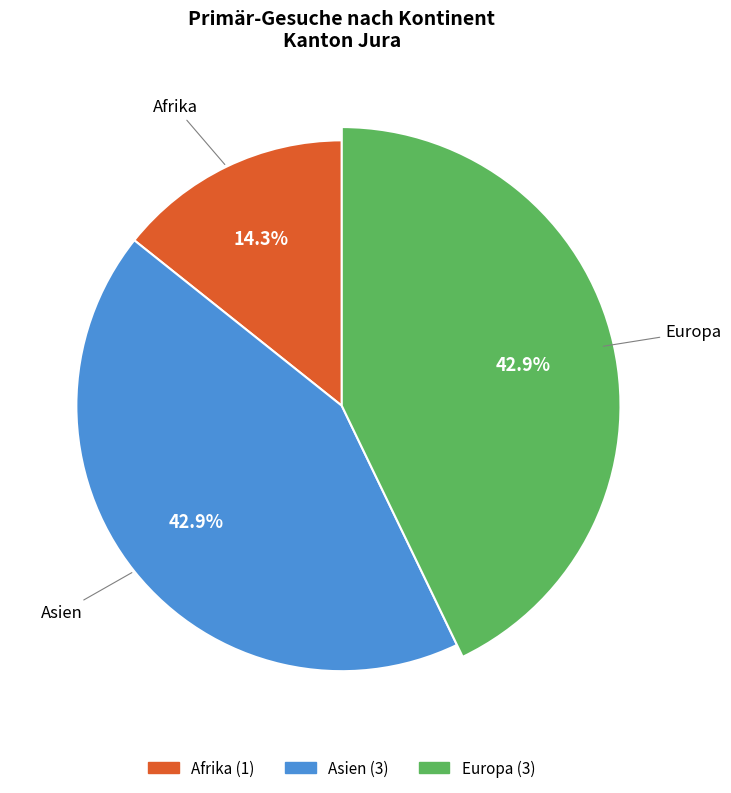

Count the number of slices in the pie.

4